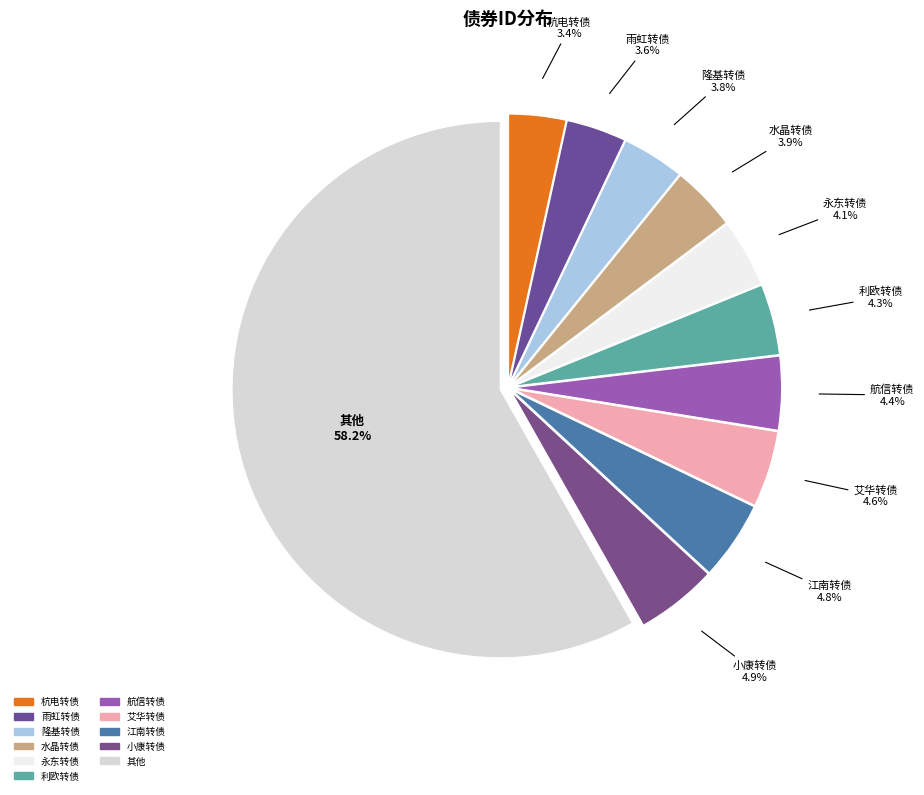

How many segments does this pie chart have?

11